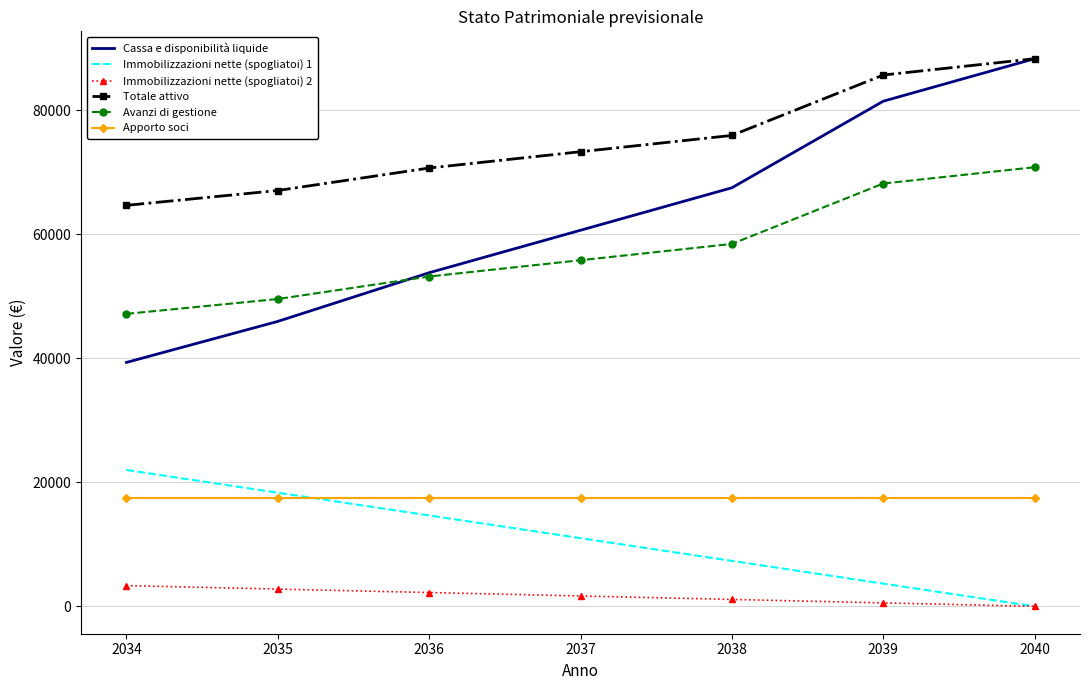

What are all the series names shown in the legend?

Cassa e disponibilità liquide, Immobilizzazioni nette (spogliatoi) 1, Immobilizzazioni nette (spogliatoi) 2, Totale attivo, Avanzi di gestione, Apporto soci